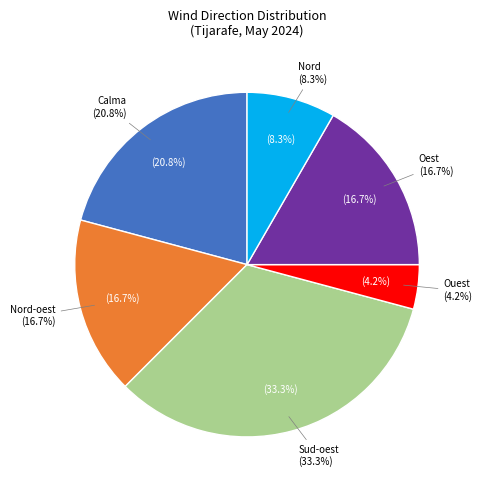

True or false: Oest accounts for 27% of the total.

False